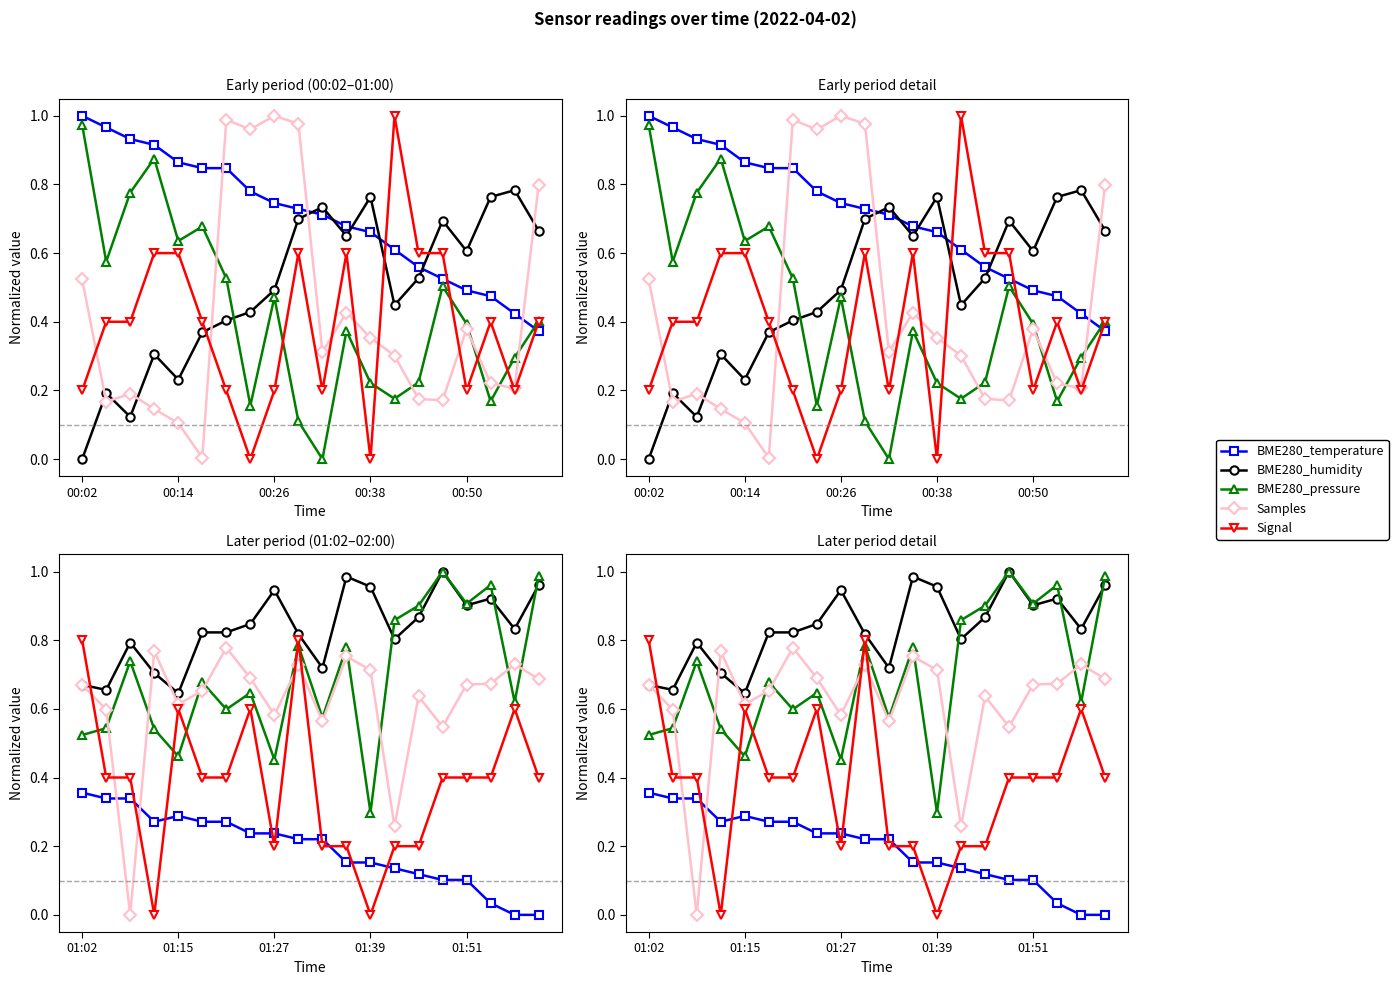

What is the total value across all series at 7?

3.0